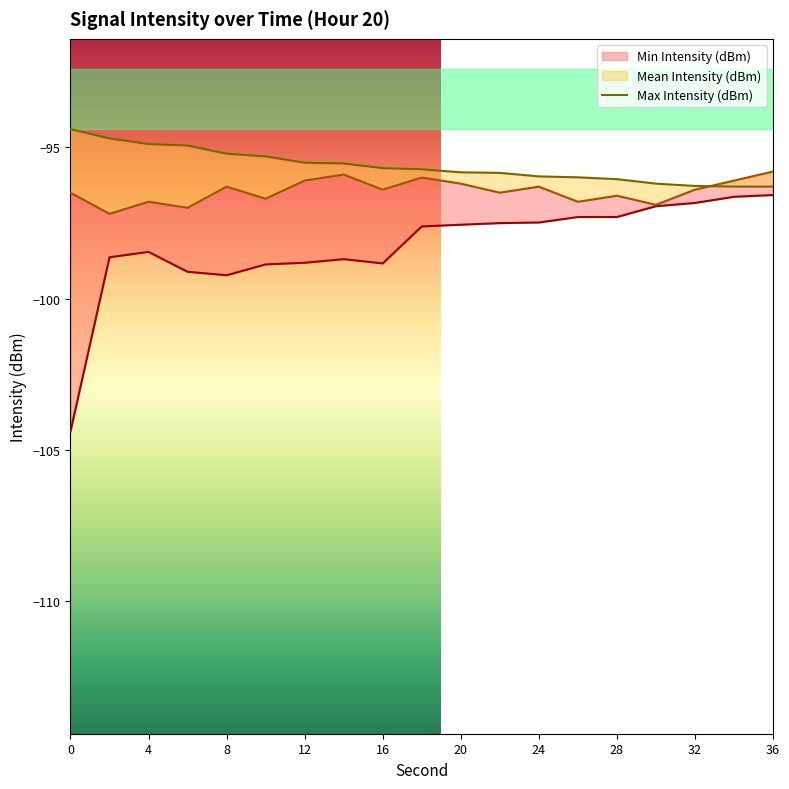

The Max Intensity (dBm) series shows -95.5 at 14. True or false?

True